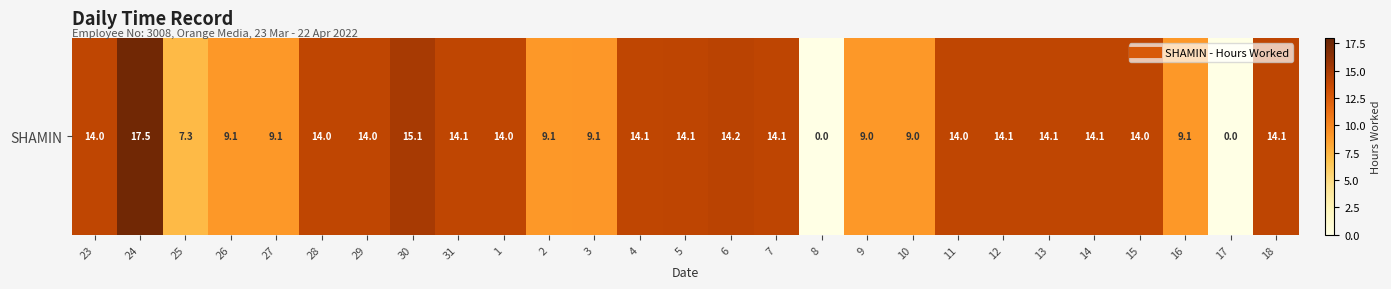

Reading left to right, transcribe all the data shown in this chart.

14.0	17.5	7.3	9.1	9.1	14.0	14.0	15.1	14.1	14.0	9.1	9.1	14.1	14.1	14.2	14.1	0.0	9.0	9.0	14.0	14.1	14.1	14.1	14.0	9.1	0.0	14.1